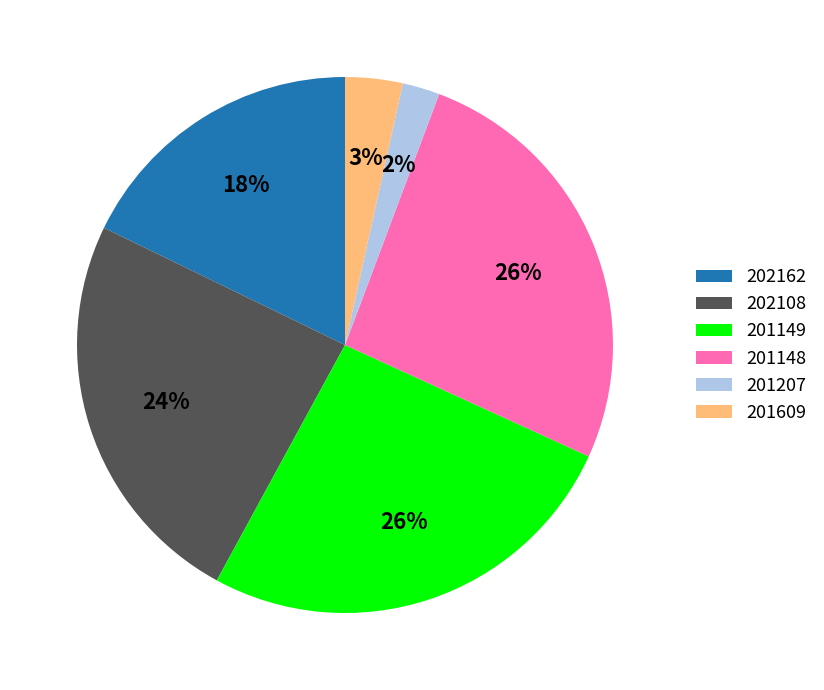

True or false: 202108 accounts for 10% of the total.

False